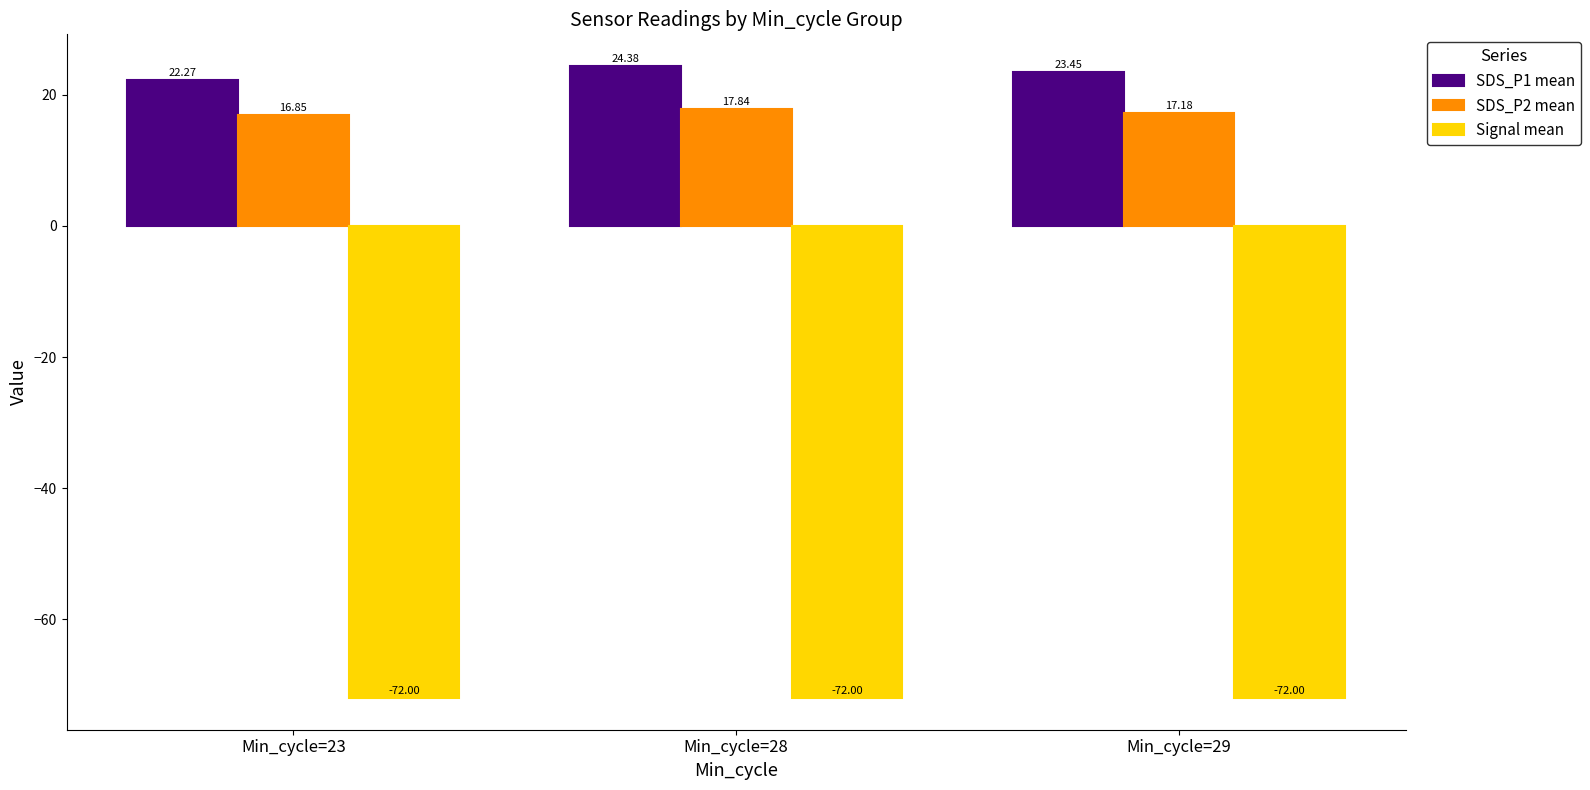

Which series has the largest range (max minus min)?

SDS_P1 mean